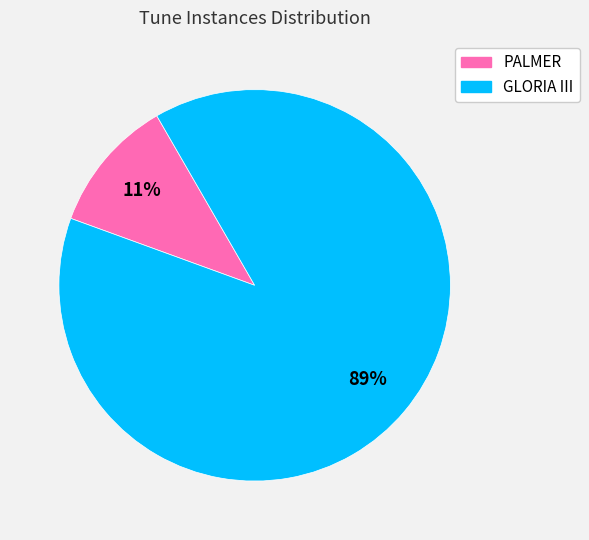

Is the sum of PALMER and GLORIA III greater than half?

Yes